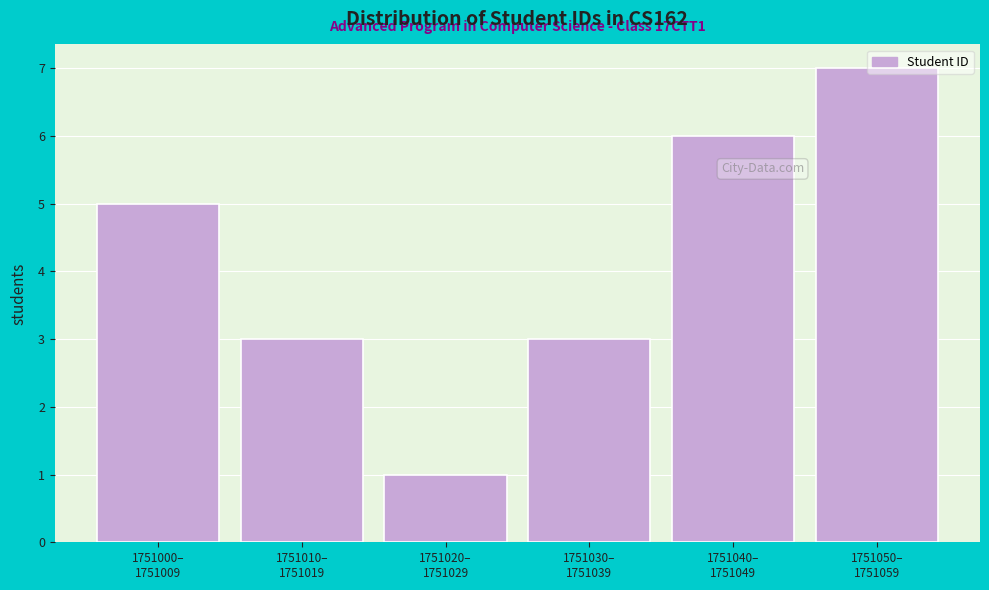

What is the maximum value shown in the chart?

7